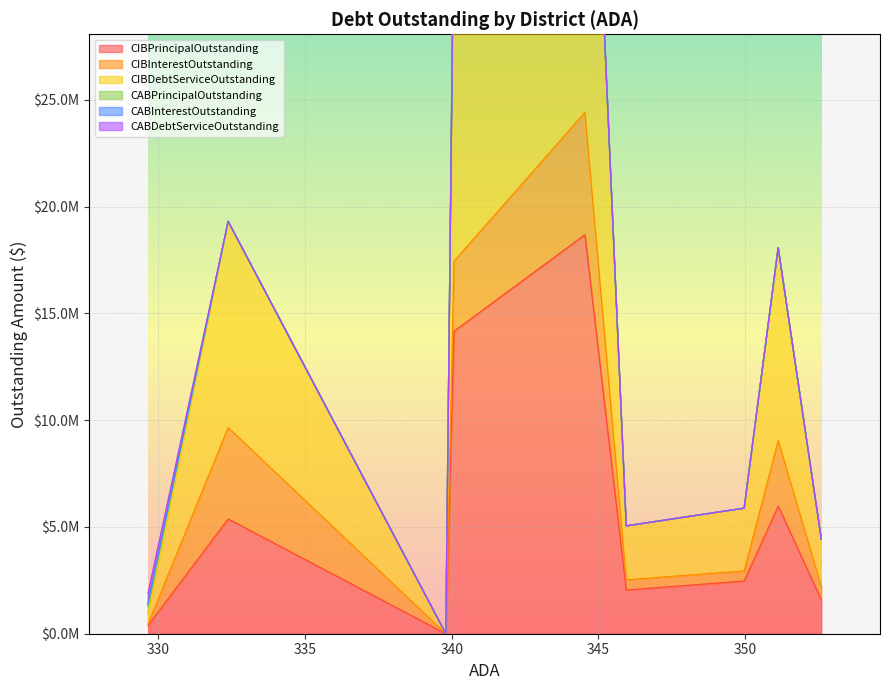

What is the total value across all series at Evadale ISD?

1893548.0